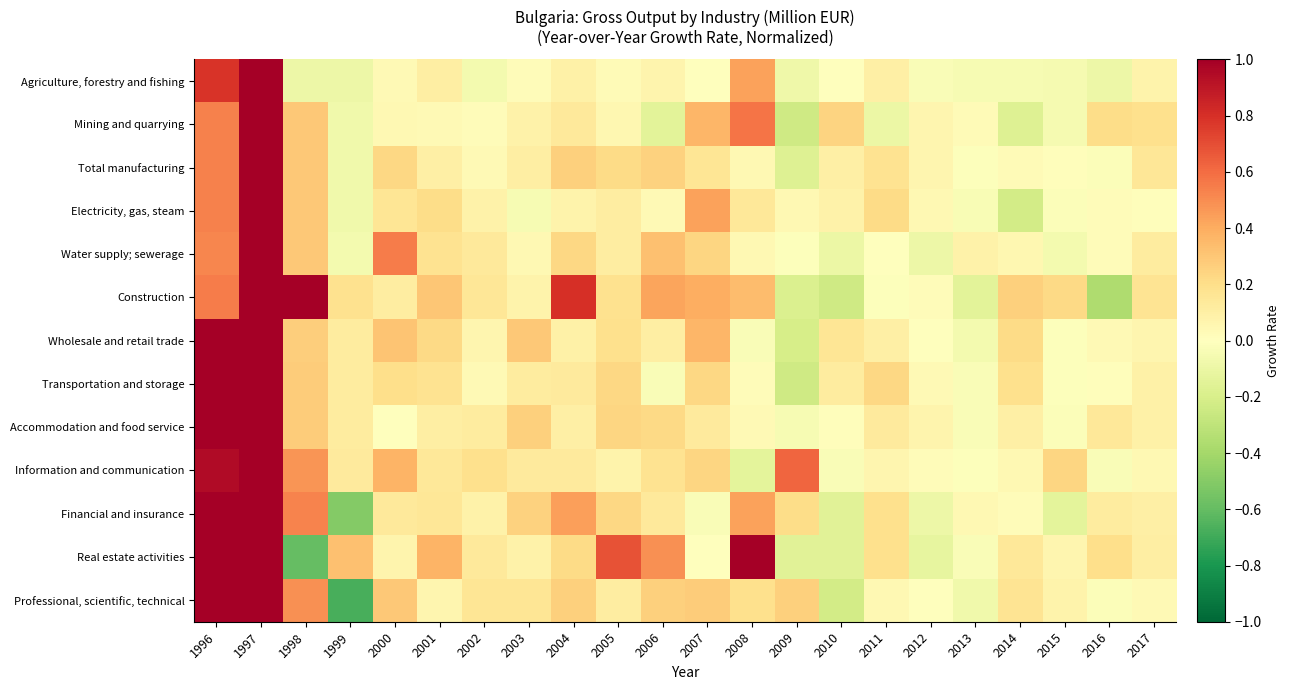

Between 2016 and 1998, which is larger?

1998